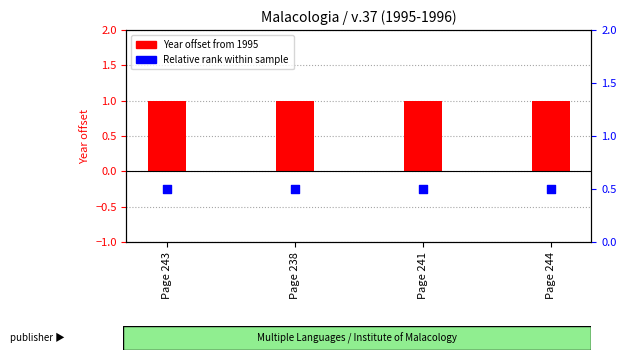

Which series reaches the maximum Y coordinate?

Year offset from 1995